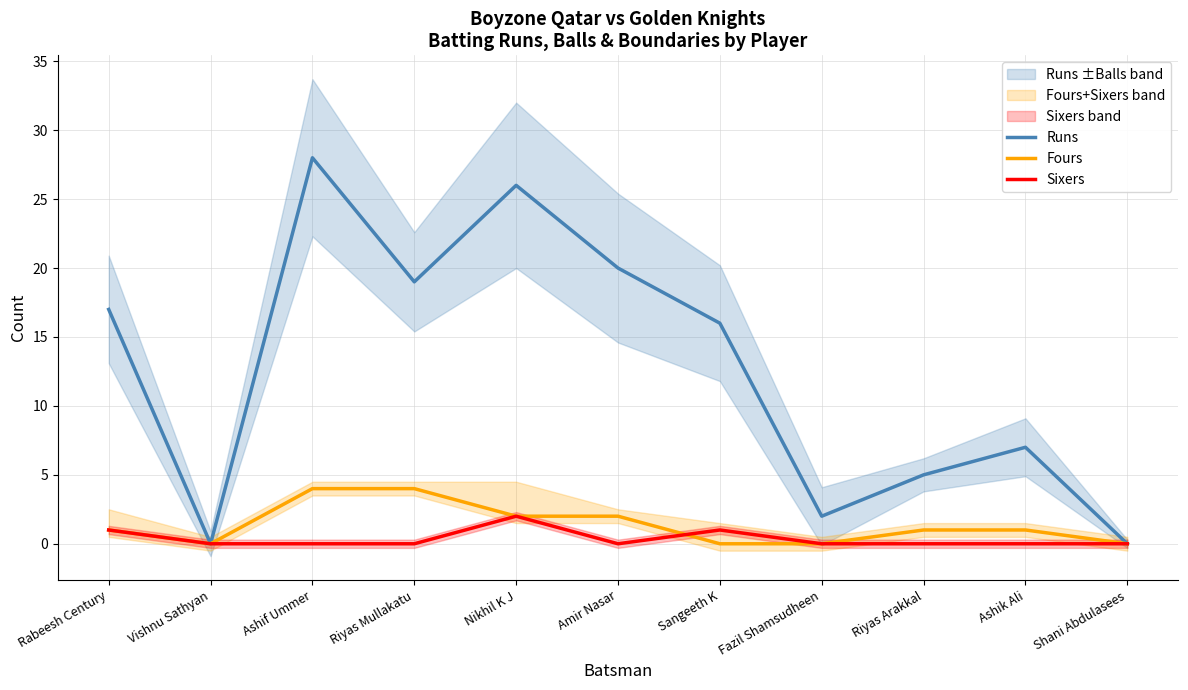

What are all the series names shown in the legend?

Runs, Fours, Sixers